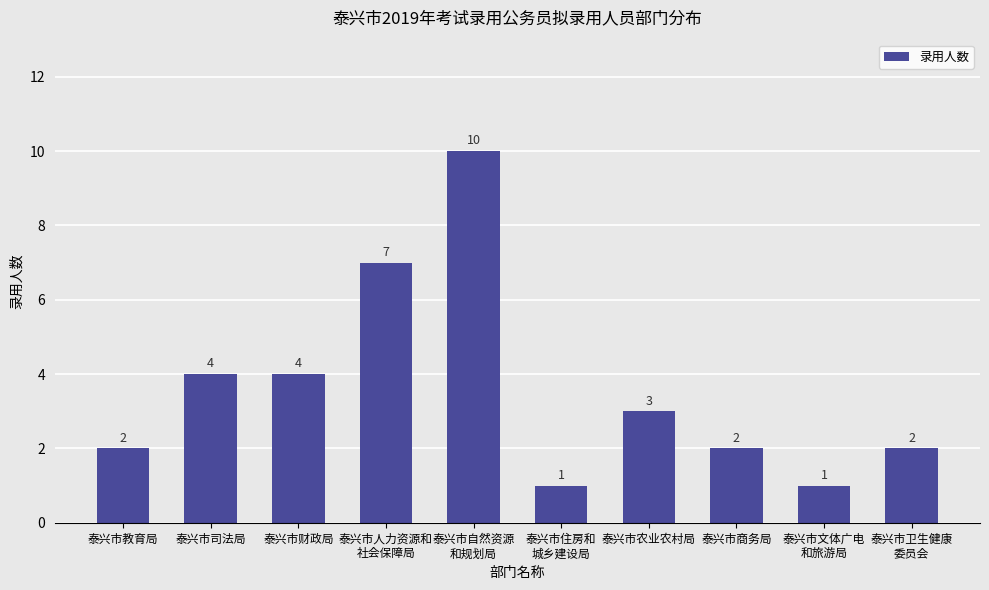

True or false: the data shows 2 at 泰兴市文体广电
和旅游局.

False